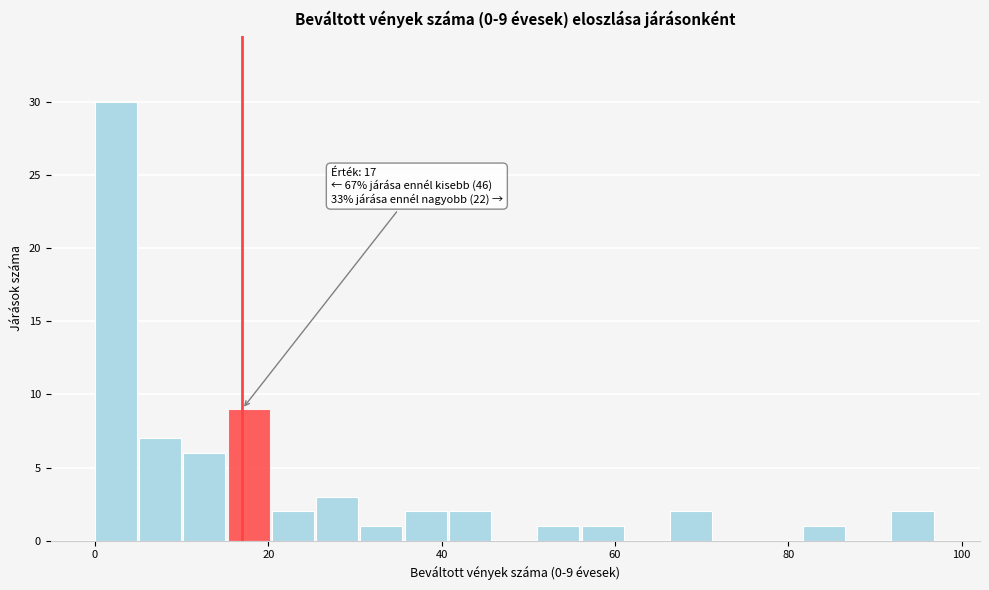

Around what value on the x-axis is the tallest bar? Give the approximate position of its centre, as read against the axis.

2